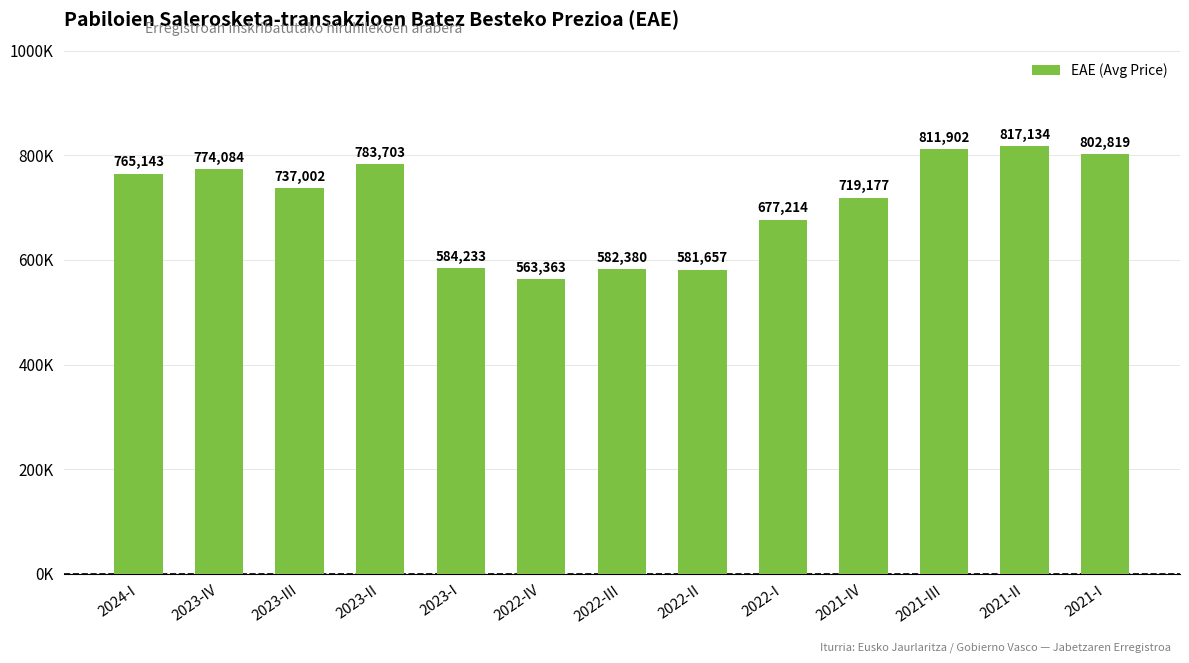

At which label is the value closest to 690248?

2022-I